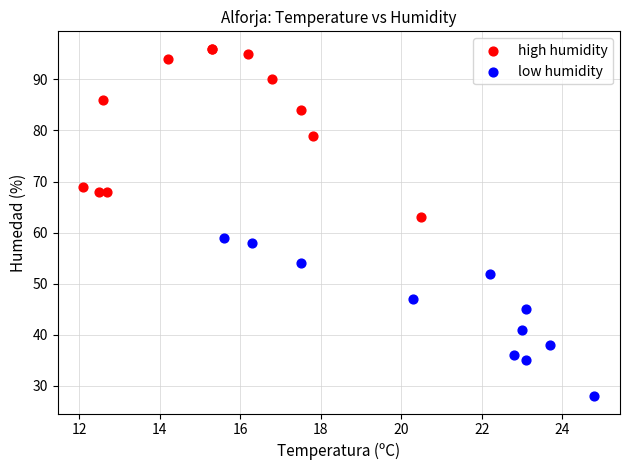

Which series contains the lowest Y value?

low humidity